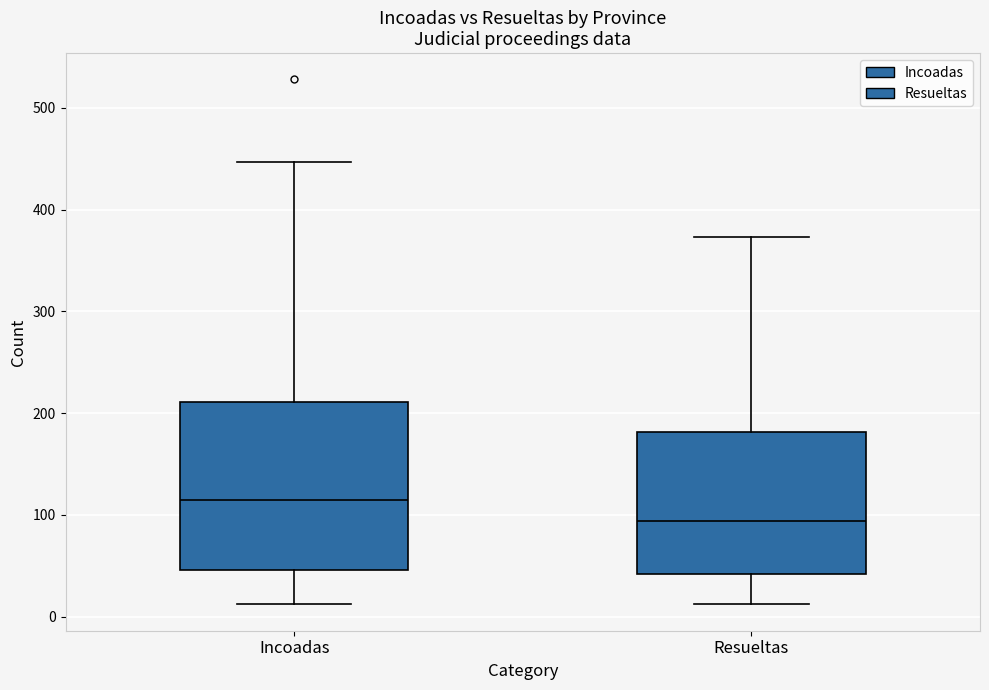

Which box's median line is the highest?

Incoadas